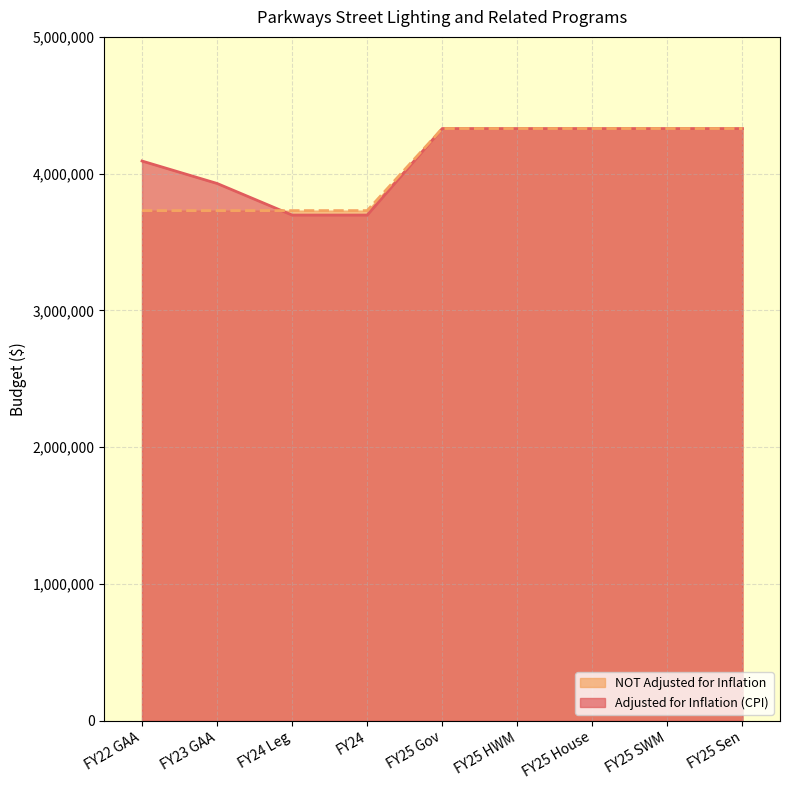

What is the label of the 6th point from the left?

FY25 HWM